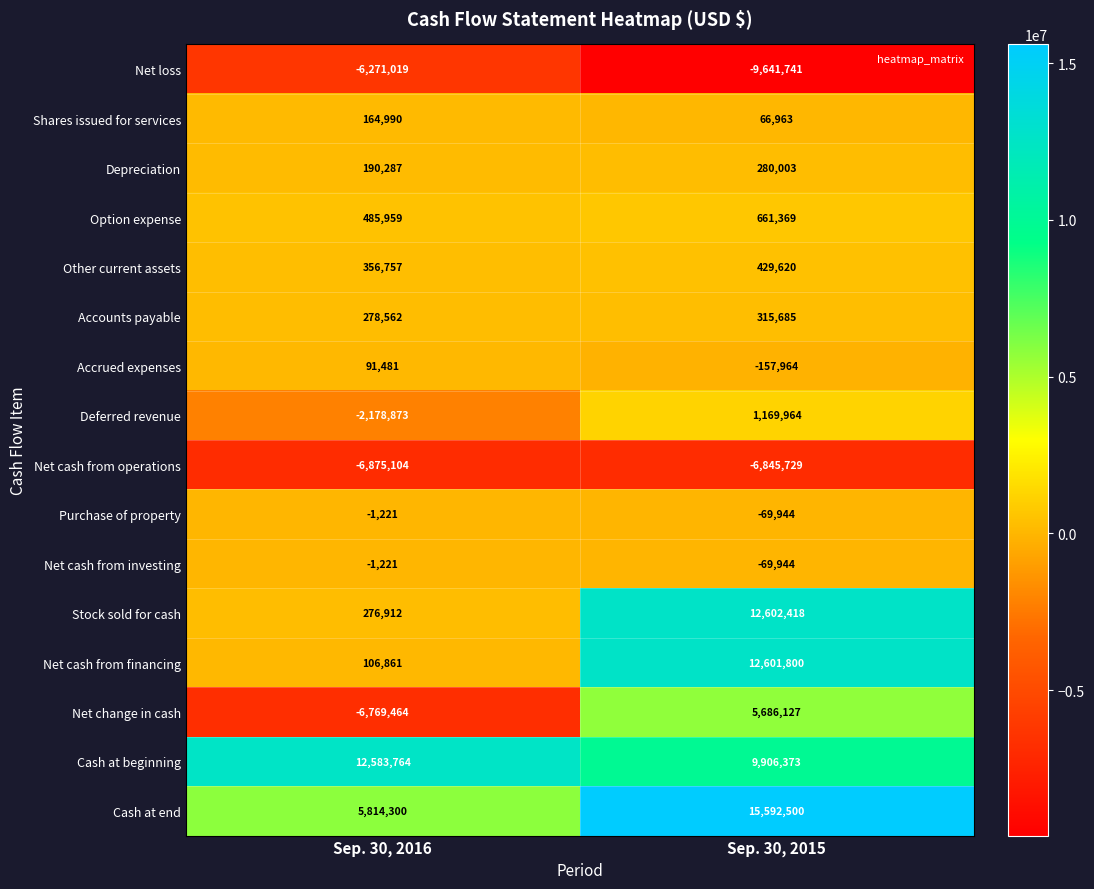

What is the difference between the Net cash from financing values at Sep. 30, 2015 and Sep. 30, 2016?

12494939